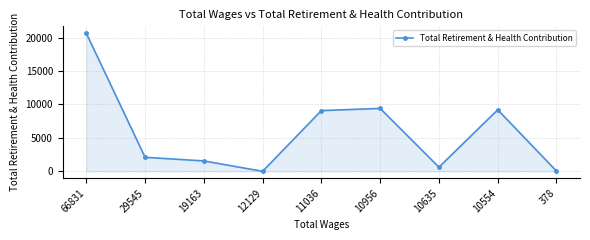

How many values are below 2095?

4